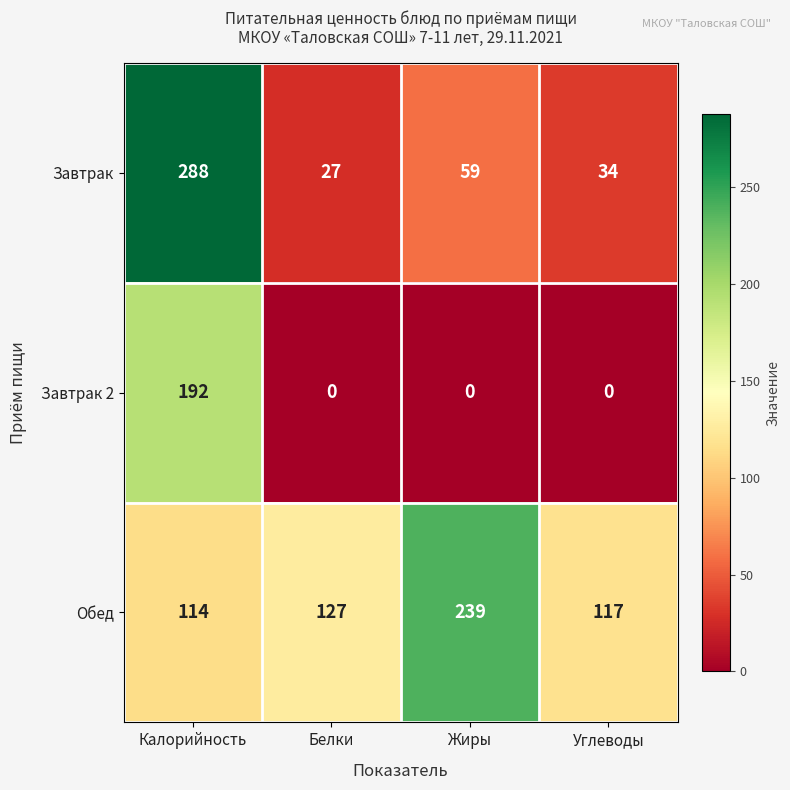

List the series in order of their overall mean, lowest first.

Завтрак 2, Завтрак, Обед